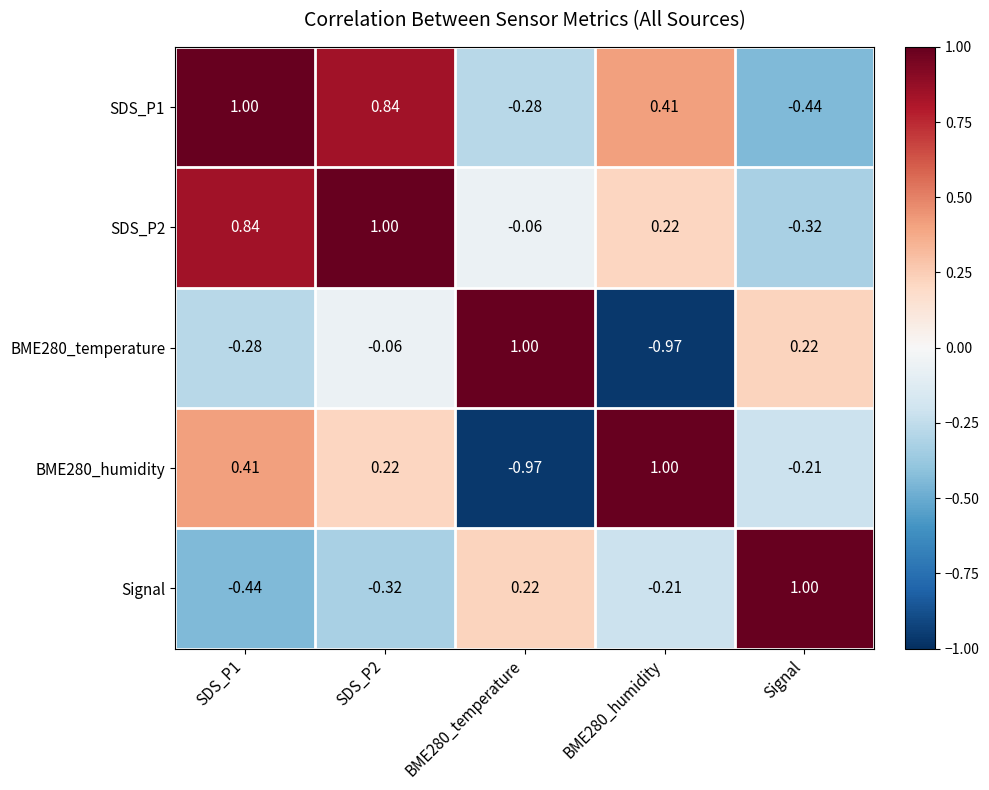

Is the value of SDS_P1 at Signal greater than the value of BME280_temperature at SDS_P2?

No